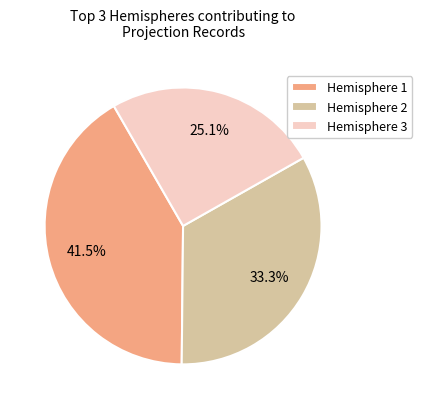

Rank the categories by value from highest to lowest.

Hemisphere 1, Hemisphere 2, Hemisphere 3